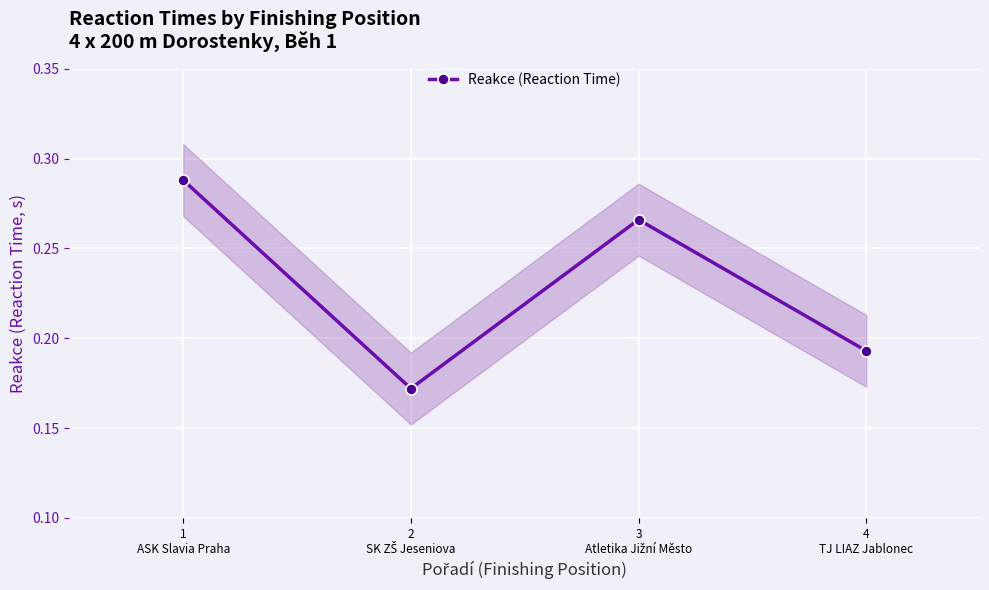

What value does the data have at 4
TJ LIAZ Jablonec?

0.2